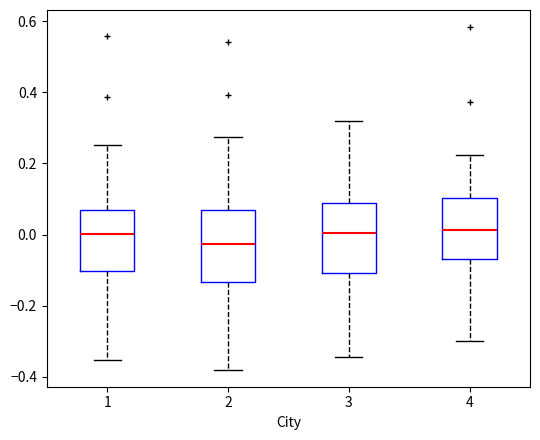

Which box's median line is the lowest?

2